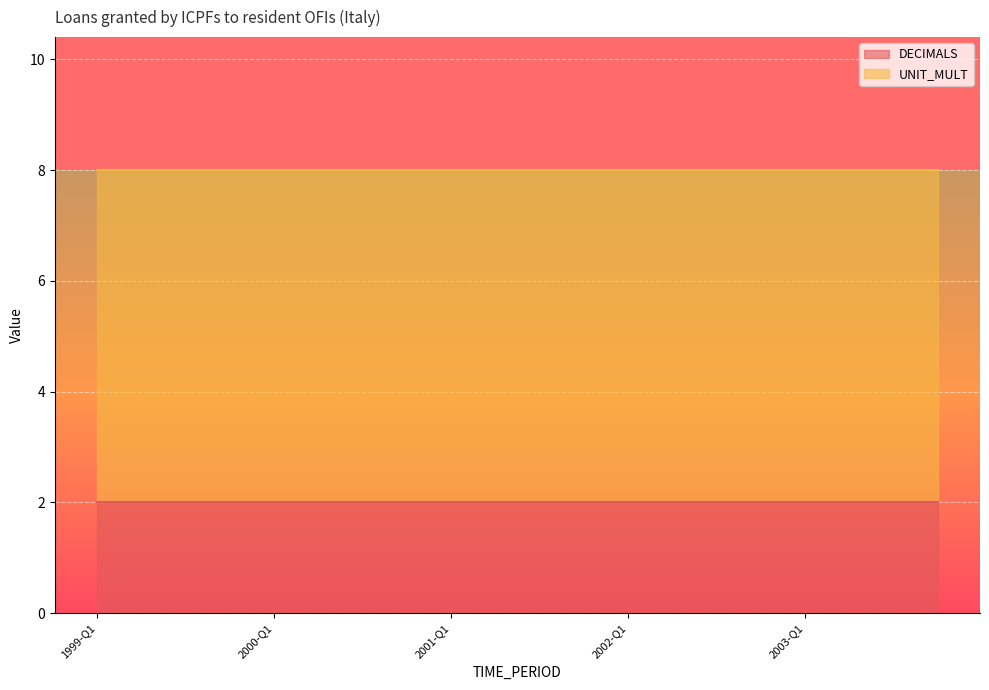

Which series has the largest range (max minus min)?

DECIMALS